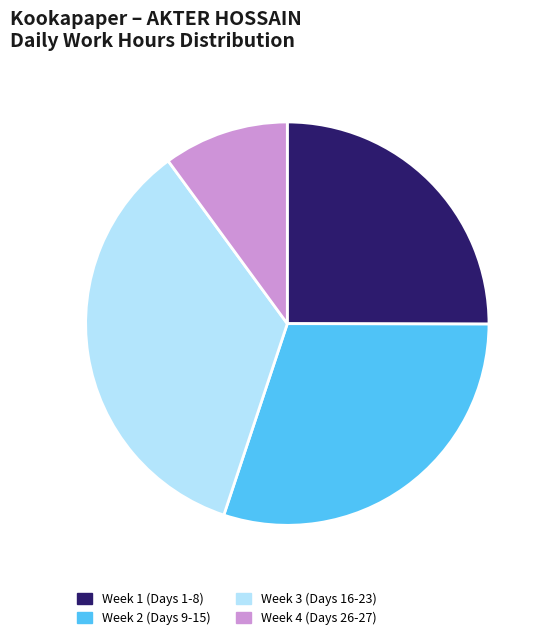

Between Week 1 (Days 1-8) and Week 4 (Days 26-27), which is larger?

Week 1 (Days 1-8)